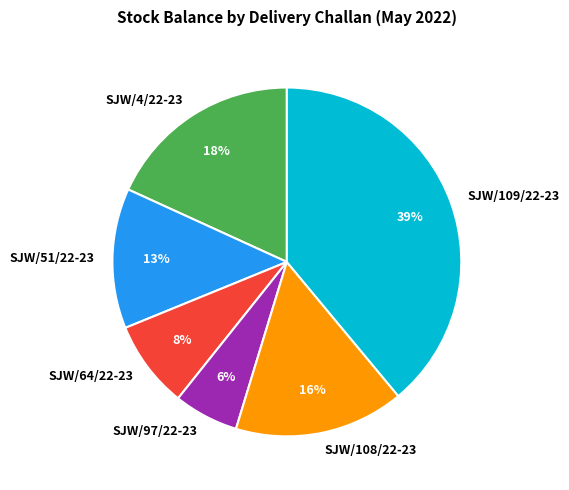

Between SJW/109/22-23 and SJW/64/22-23, which is larger?

SJW/109/22-23